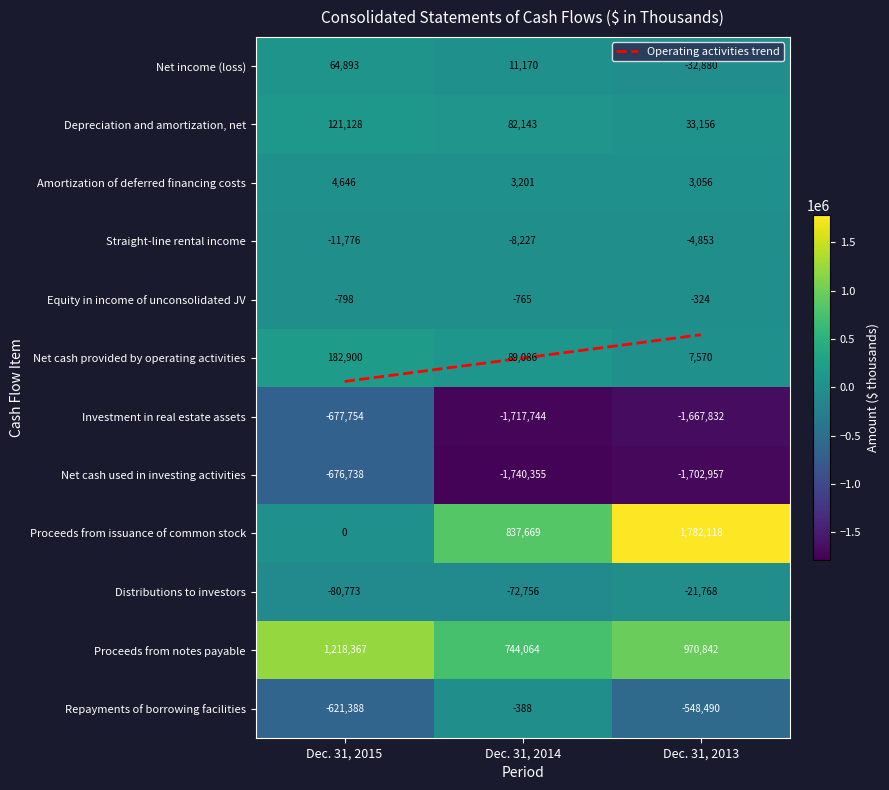

Rank the series by their maximum value, from lowest to highest.

Investment in real estate assets, Net cash used in investing activities, Distributions to investors, Straight-line rental income, Repayments of borrowing facilities, Equity in income of unconsolidated JV, Operating activities trend, Amortization of deferred financing costs, Net income (loss), Depreciation and amortization, net, Net cash provided by operating activities, Proceeds from notes payable, Proceeds from issuance of common stock